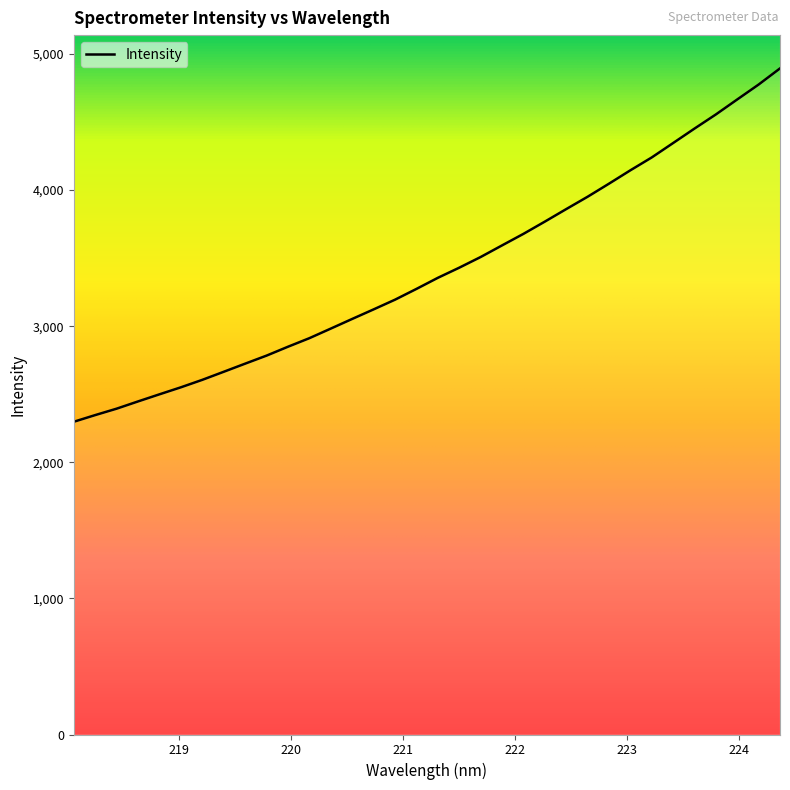

What is the change in value from 221.3083 to 222.0721?

+323.0